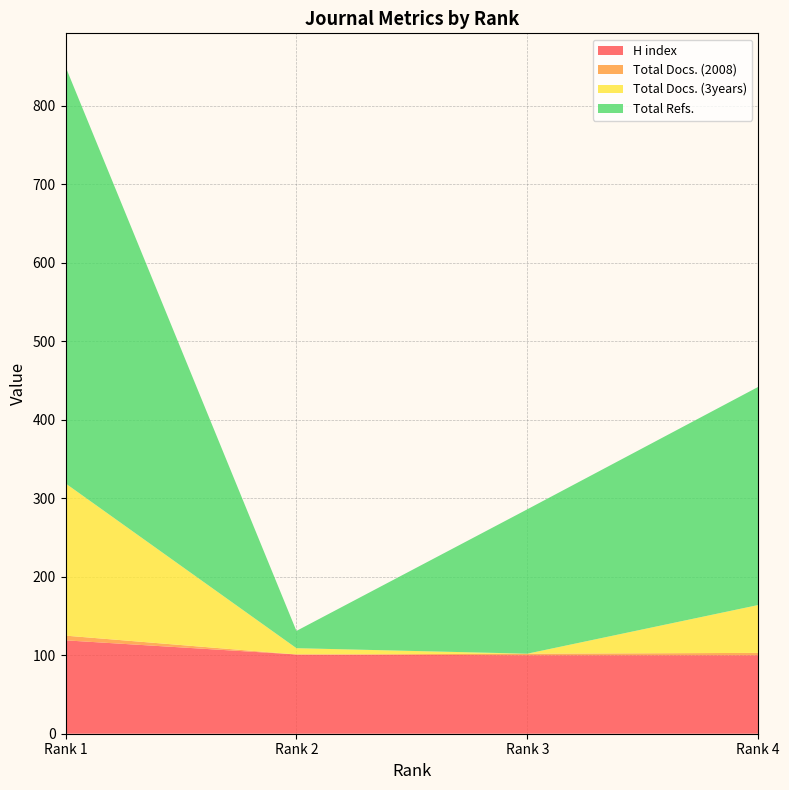

Reading left to right, what are all the values shown in this chart?

H index: Rank 1=119	Rank 2=101	Rank 3=100	Rank 4=100
Total Docs. (2008): Rank 1=6	Rank 2=0	Rank 3=2	Rank 4=3
Total Docs. (3years): Rank 1=194	Rank 2=8	Rank 3=0	Rank 4=61
Total Refs.: Rank 1=531	Rank 2=22	Rank 3=184	Rank 4=278